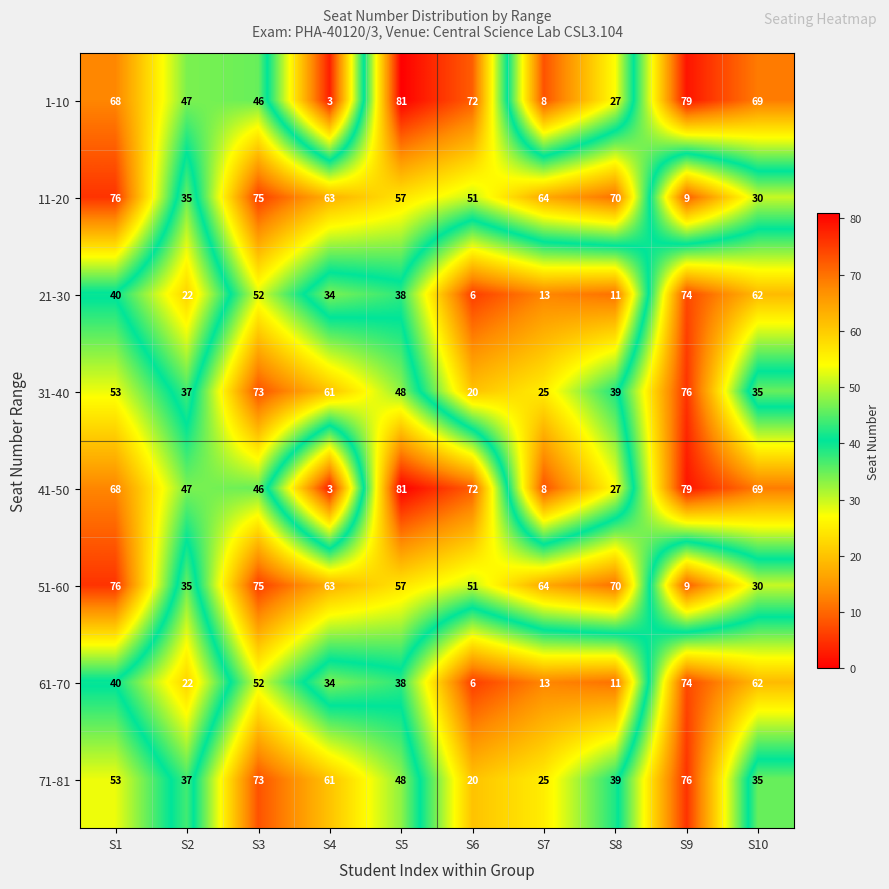

What is the total value across all series at S9?

476